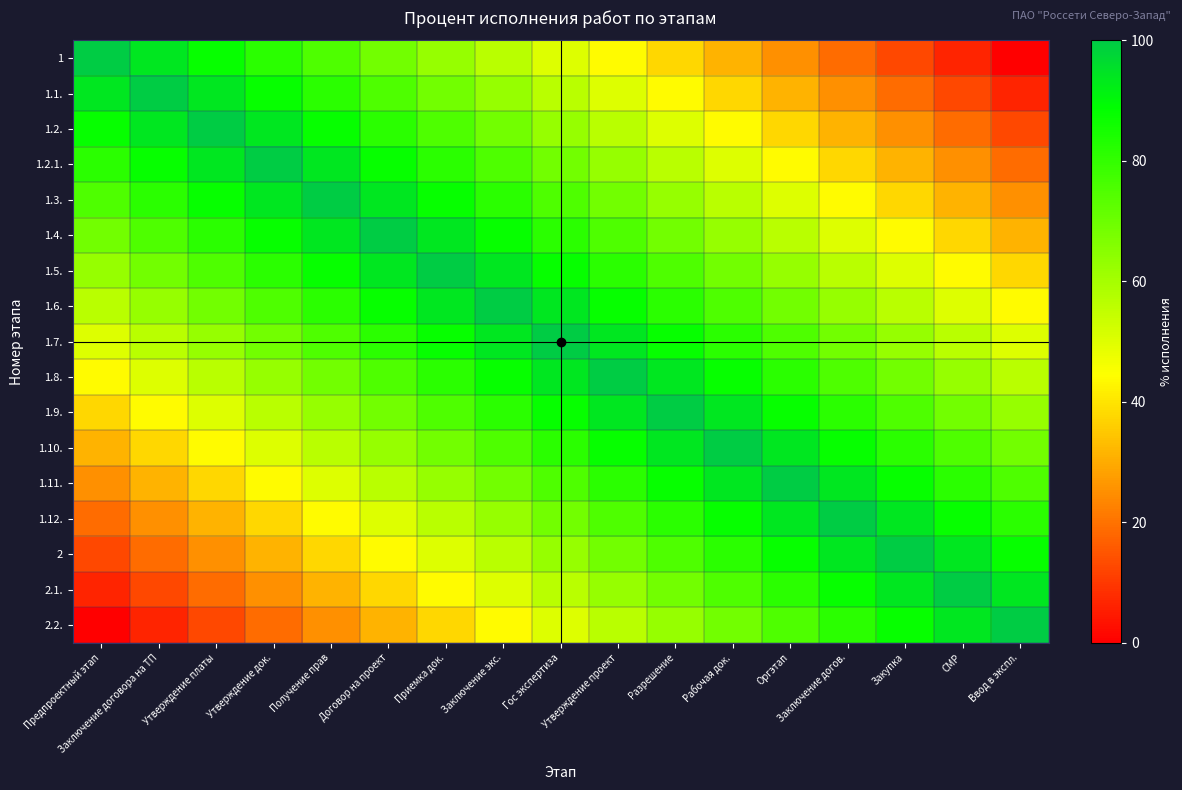

Reading left to right, list all the values displayed in this chart.

1: Предпроектный этап=100.0	Заключение договора на ТП=93.8	Утверждение платы=87.5	Утверждение док.=81.2	Получение прав=75.0	Договор на проект=68.8	Приемка док.=62.5	Заключение экс.=56.2	Гос экспертиза=50.0	Утверждение проект=43.8	Разрешение=37.5	Рабочая док.=31.2	Оргэтап=25.0	Заключение догов.=18.8	Закупка=12.5	СМР=6.2	Ввод в экспл.=0.0
1.1.: Предпроектный этап=93.8	Заключение договора на ТП=100.0	Утверждение платы=93.8	Утверждение док.=87.5	Получение прав=81.2	Договор на проект=75.0	Приемка док.=68.8	Заключение экс.=62.5	Гос экспертиза=56.2	Утверждение проект=50.0	Разрешение=43.8	Рабочая док.=37.5	Оргэтап=31.2	Заключение догов.=25.0	Закупка=18.8	СМР=12.5	Ввод в экспл.=6.2
1.2.: Предпроектный этап=87.5	Заключение договора на ТП=93.8	Утверждение платы=100.0	Утверждение док.=93.8	Получение прав=87.5	Договор на проект=81.2	Приемка док.=75.0	Заключение экс.=68.8	Гос экспертиза=62.5	Утверждение проект=56.2	Разрешение=50.0	Рабочая док.=43.8	Оргэтап=37.5	Заключение догов.=31.2	Закупка=25.0	СМР=18.8	Ввод в экспл.=12.5
1.2.1.: Предпроектный этап=81.2	Заключение договора на ТП=87.5	Утверждение платы=93.8	Утверждение док.=100.0	Получение прав=93.8	Договор на проект=87.5	Приемка док.=81.2	Заключение экс.=75.0	Гос экспертиза=68.8	Утверждение проект=62.5	Разрешение=56.2	Рабочая док.=50.0	Оргэтап=43.8	Заключение догов.=37.5	Закупка=31.2	СМР=25.0	Ввод в экспл.=18.8
1.3.: Предпроектный этап=75.0	Заключение договора на ТП=81.2	Утверждение платы=87.5	Утверждение док.=93.8	Получение прав=100.0	Договор на проект=93.8	Приемка док.=87.5	Заключение экс.=81.2	Гос экспертиза=75.0	Утверждение проект=68.8	Разрешение=62.5	Рабочая док.=56.2	Оргэтап=50.0	Заключение догов.=43.8	Закупка=37.5	СМР=31.2	Ввод в экспл.=25.0
1.4.: Предпроектный этап=68.8	Заключение договора на ТП=75.0	Утверждение платы=81.2	Утверждение док.=87.5	Получение прав=93.8	Договор на проект=100.0	Приемка док.=93.8	Заключение экс.=87.5	Гос экспертиза=81.2	Утверждение проект=75.0	Разрешение=68.8	Рабочая док.=62.5	Оргэтап=56.2	Заключение догов.=50.0	Закупка=43.8	СМР=37.5	Ввод в экспл.=31.2
1.5.: Предпроектный этап=62.5	Заключение договора на ТП=68.8	Утверждение платы=75.0	Утверждение док.=81.2	Получение прав=87.5	Договор на проект=93.8	Приемка док.=100.0	Заключение экс.=93.8	Гос экспертиза=87.5	Утверждение проект=81.2	Разрешение=75.0	Рабочая док.=68.8	Оргэтап=62.5	Заключение догов.=56.2	Закупка=50.0	СМР=43.8	Ввод в экспл.=37.5
1.6.: Предпроектный этап=56.2	Заключение договора на ТП=62.5	Утверждение платы=68.8	Утверждение док.=75.0	Получение прав=81.2	Договор на проект=87.5	Приемка док.=93.8	Заключение экс.=100.0	Гос экспертиза=93.8	Утверждение проект=87.5	Разрешение=81.2	Рабочая док.=75.0	Оргэтап=68.8	Заключение догов.=62.5	Закупка=56.2	СМР=50.0	Ввод в экспл.=43.8
1.7.: Предпроектный этап=50.0	Заключение договора на ТП=56.2	Утверждение платы=62.5	Утверждение док.=68.8	Получение прав=75.0	Договор на проект=81.2	Приемка док.=87.5	Заключение экс.=93.8	Гос экспертиза=100.0	Утверждение проект=93.8	Разрешение=87.5	Рабочая док.=81.2	Оргэтап=75.0	Заключение догов.=68.8	Закупка=62.5	СМР=56.2	Ввод в экспл.=50.0
1.8.: Предпроектный этап=43.8	Заключение договора на ТП=50.0	Утверждение платы=56.2	Утверждение док.=62.5	Получение прав=68.8	Договор на проект=75.0	Приемка док.=81.2	Заключение экс.=87.5	Гос экспертиза=93.8	Утверждение проект=100.0	Разрешение=93.8	Рабочая док.=87.5	Оргэтап=81.2	Заключение догов.=75.0	Закупка=68.8	СМР=62.5	Ввод в экспл.=56.2
1.9.: Предпроектный этап=37.5	Заключение договора на ТП=43.8	Утверждение платы=50.0	Утверждение док.=56.2	Получение прав=62.5	Договор на проект=68.8	Приемка док.=75.0	Заключение экс.=81.2	Гос экспертиза=87.5	Утверждение проект=93.8	Разрешение=100.0	Рабочая док.=93.8	Оргэтап=87.5	Заключение догов.=81.2	Закупка=75.0	СМР=68.8	Ввод в экспл.=62.5
1.10.: Предпроектный этап=31.2	Заключение договора на ТП=37.5	Утверждение платы=43.8	Утверждение док.=50.0	Получение прав=56.2	Договор на проект=62.5	Приемка док.=68.8	Заключение экс.=75.0	Гос экспертиза=81.2	Утверждение проект=87.5	Разрешение=93.8	Рабочая док.=100.0	Оргэтап=93.8	Заключение догов.=87.5	Закупка=81.2	СМР=75.0	Ввод в экспл.=68.8
1.11.: Предпроектный этап=25.0	Заключение договора на ТП=31.2	Утверждение платы=37.5	Утверждение док.=43.8	Получение прав=50.0	Договор на проект=56.2	Приемка док.=62.5	Заключение экс.=68.8	Гос экспертиза=75.0	Утверждение проект=81.2	Разрешение=87.5	Рабочая док.=93.8	Оргэтап=100.0	Заключение догов.=93.8	Закупка=87.5	СМР=81.2	Ввод в экспл.=75.0
1.12.: Предпроектный этап=18.8	Заключение договора на ТП=25.0	Утверждение платы=31.2	Утверждение док.=37.5	Получение прав=43.8	Договор на проект=50.0	Приемка док.=56.2	Заключение экс.=62.5	Гос экспертиза=68.8	Утверждение проект=75.0	Разрешение=81.2	Рабочая док.=87.5	Оргэтап=93.8	Заключение догов.=100.0	Закупка=93.8	СМР=87.5	Ввод в экспл.=81.2
2: Предпроектный этап=12.5	Заключение договора на ТП=18.8	Утверждение платы=25.0	Утверждение док.=31.2	Получение прав=37.5	Договор на проект=43.8	Приемка док.=50.0	Заключение экс.=56.2	Гос экспертиза=62.5	Утверждение проект=68.8	Разрешение=75.0	Рабочая док.=81.2	Оргэтап=87.5	Заключение догов.=93.8	Закупка=100.0	СМР=93.8	Ввод в экспл.=87.5
2.1.: Предпроектный этап=6.2	Заключение договора на ТП=12.5	Утверждение платы=18.8	Утверждение док.=25.0	Получение прав=31.2	Договор на проект=37.5	Приемка док.=43.8	Заключение экс.=50.0	Гос экспертиза=56.2	Утверждение проект=62.5	Разрешение=68.8	Рабочая док.=75.0	Оргэтап=81.2	Заключение догов.=87.5	Закупка=93.8	СМР=100.0	Ввод в экспл.=93.8
2.2.: Предпроектный этап=0.0	Заключение договора на ТП=6.2	Утверждение платы=12.5	Утверждение док.=18.8	Получение прав=25.0	Договор на проект=31.2	Приемка док.=37.5	Заключение экс.=43.8	Гос экспертиза=50.0	Утверждение проект=56.2	Разрешение=62.5	Рабочая док.=68.8	Оргэтап=75.0	Заключение догов.=81.2	Закупка=87.5	СМР=93.8	Ввод в экспл.=100.0